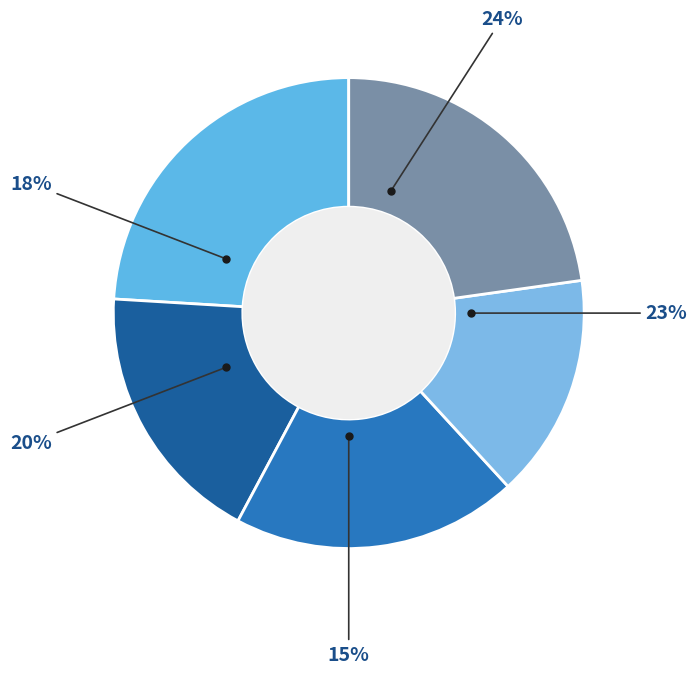

To the nearest percent, what is the average slice percentage?

20%